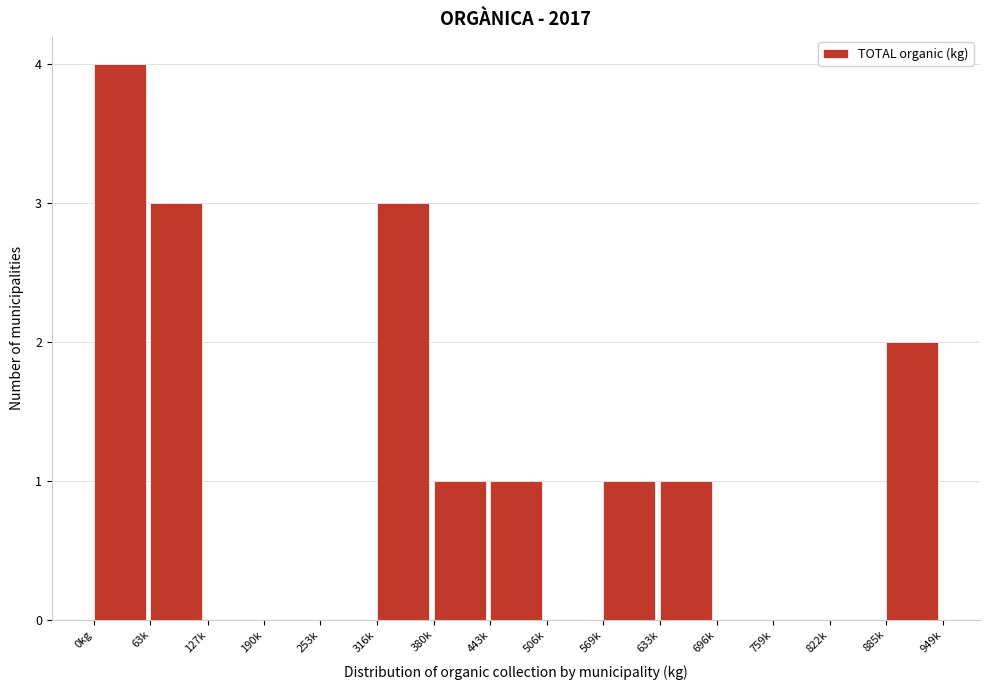

Reading right to left, extract all data points from this chart.

885k=2	822k=0	759k=0	696k=0	633k=1	569k=1	506k=0	443k=1	380k=1	316k=3	253k=0	190k=0	127k=0	63k=3	0kg=4